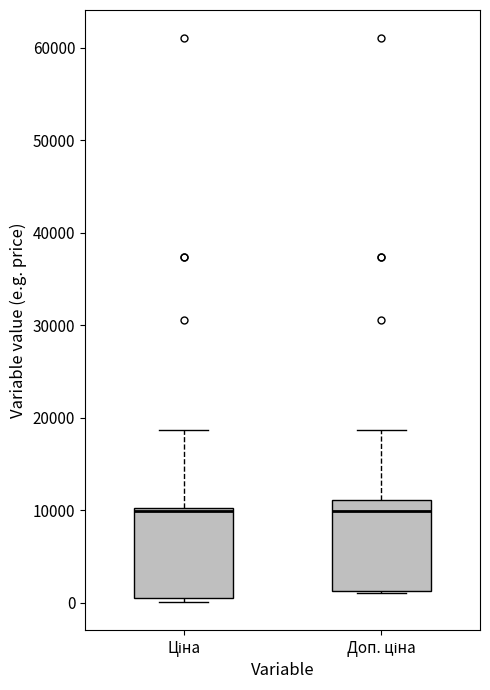

Reading left to right, transcribe this box plot: for each box, give where its median line is, the range the box spans, and where its two whiskers end, as read against the y-axis. The values are not printed on the chart, so give them approximately, as read against the axis.

Ціна: median 10000 (just below the box's upper edge), box 1000 to 10000, whiskers 0 to 19000
Доп. ціна: median 10000, box 1000 to 11000, whiskers 1000 to 19000